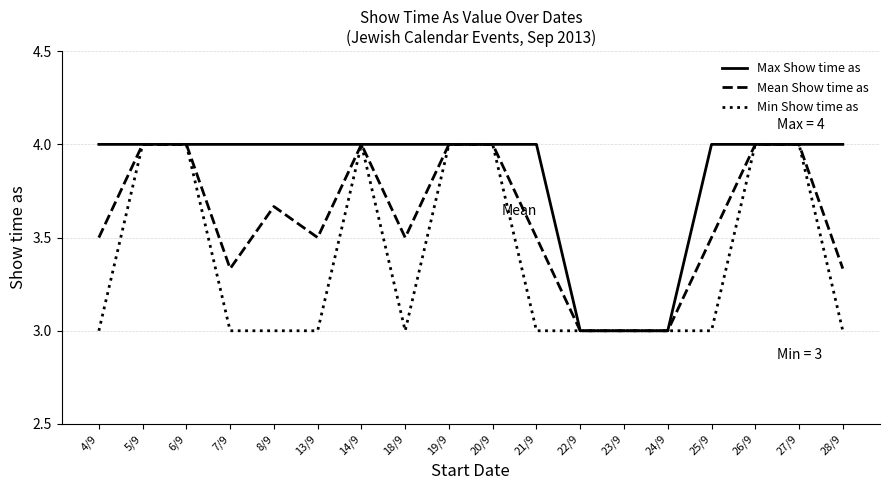

What is the maximum value shown in the chart?

4.0